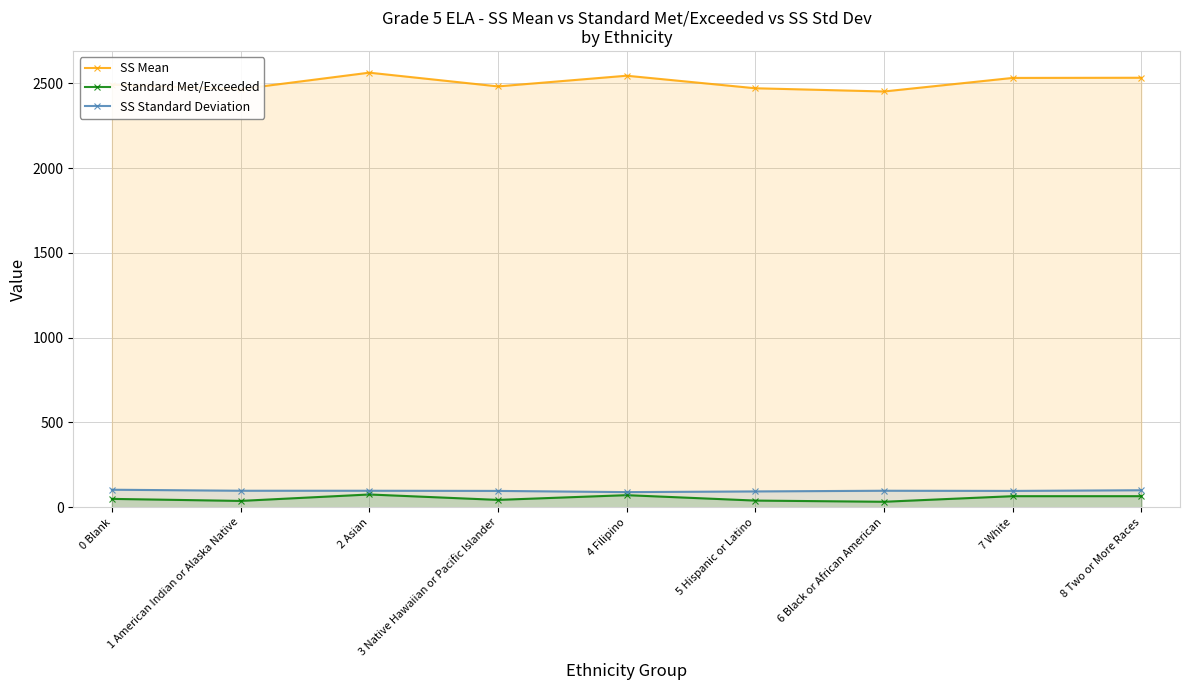

True or false: SS Mean and SS Standard Deviation intersect in this chart.

False